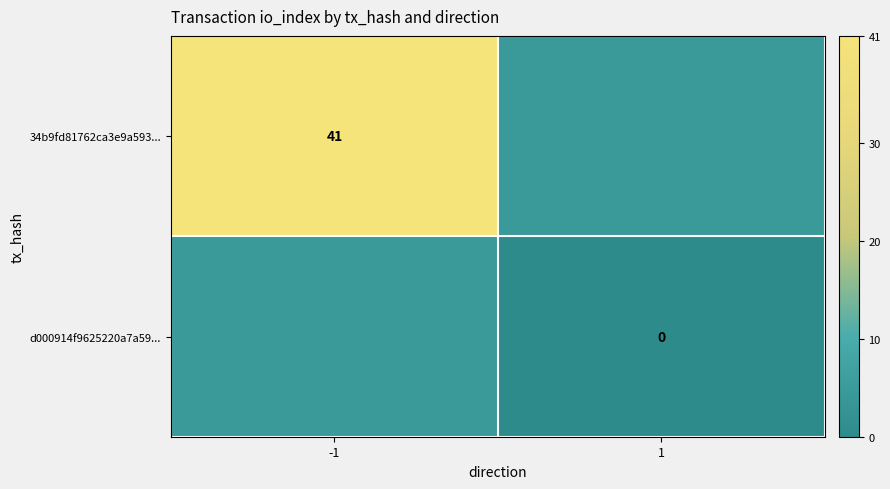

Which series has the largest range (max minus min)?

34b9fd81762ca3e9a593...